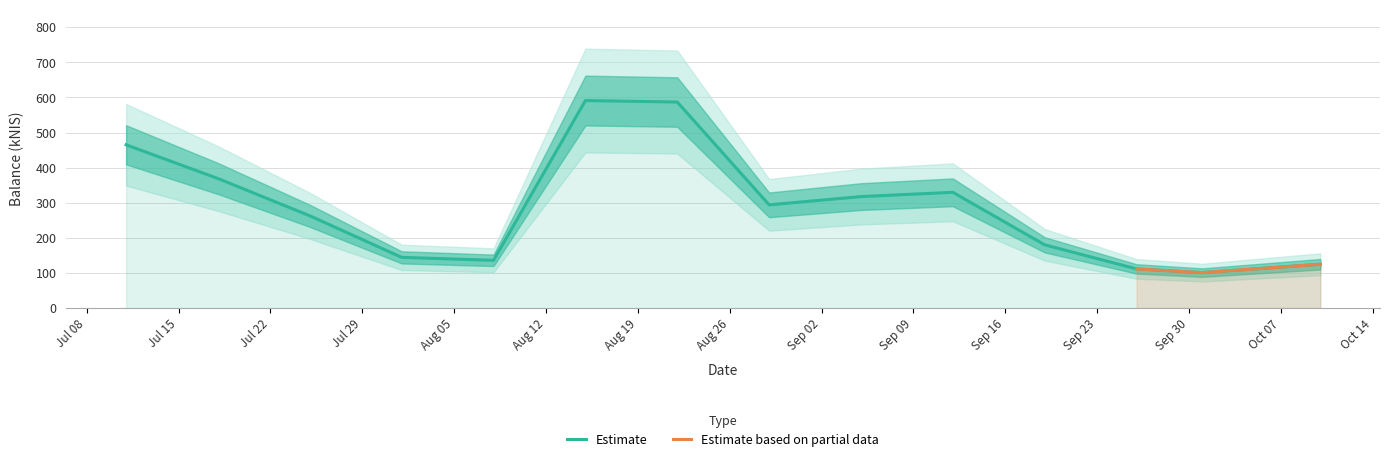

Where is the data nearest to the value 346?

2024-09-12